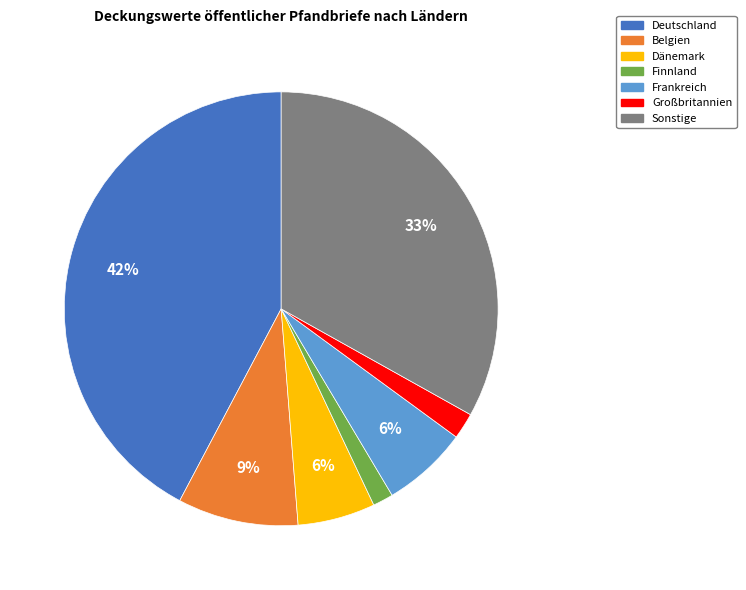

To the nearest percent, what percentage of the pie is Dänemark?

6%